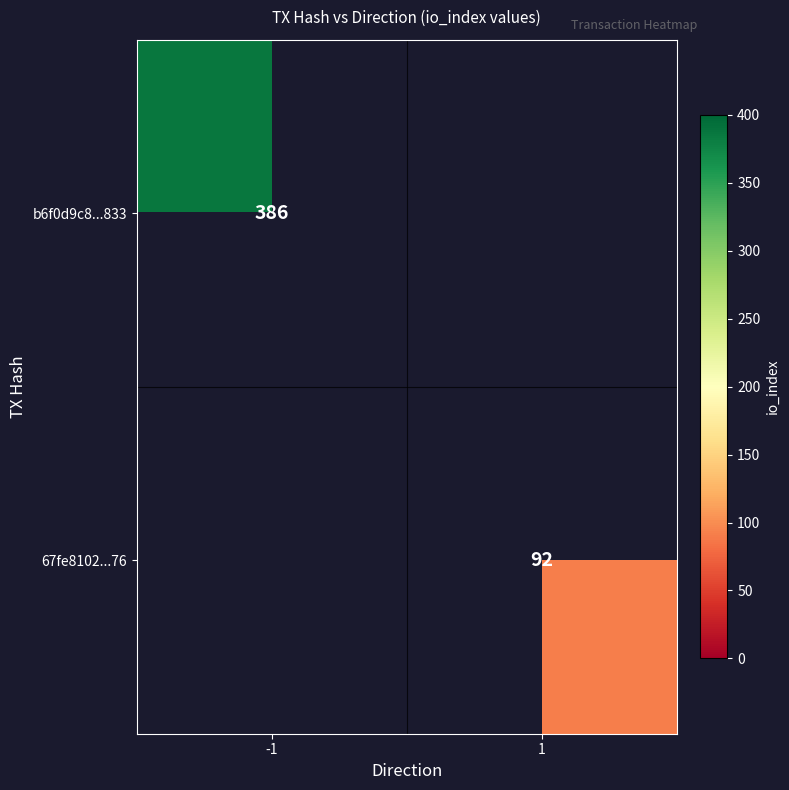

Is the value of b6f0d9c8...833 at 1 greater than the value of 67fe8102...76 at 1?

No